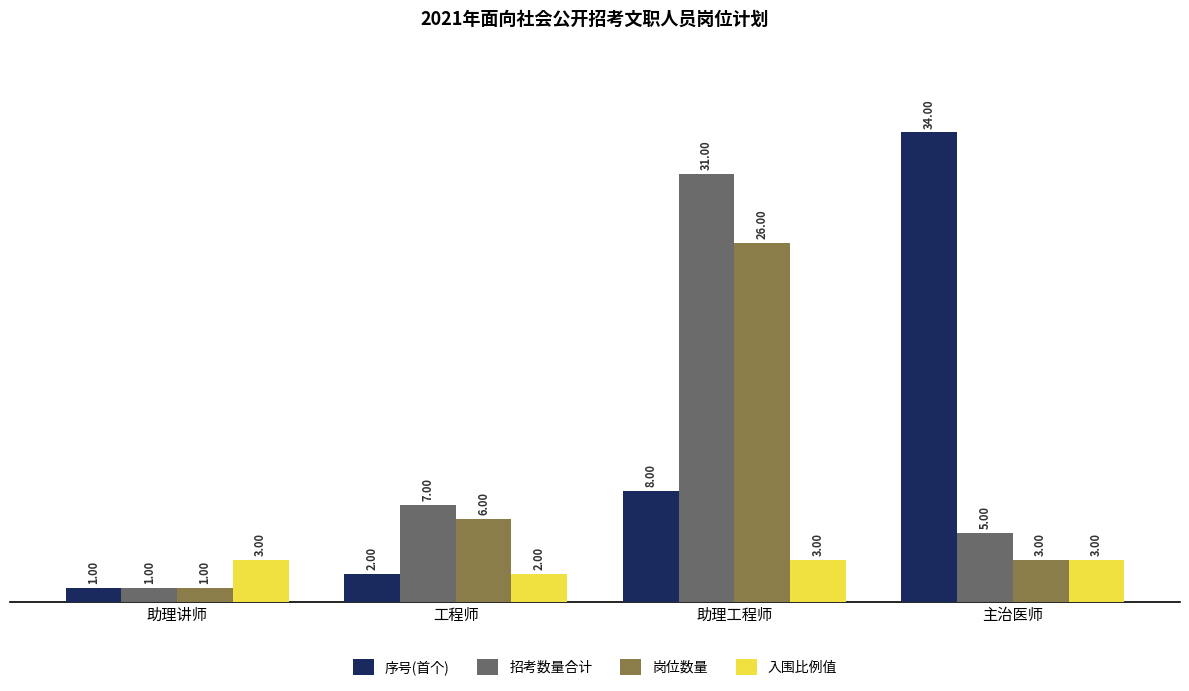

What is the total value across all series at 主治医师?

45